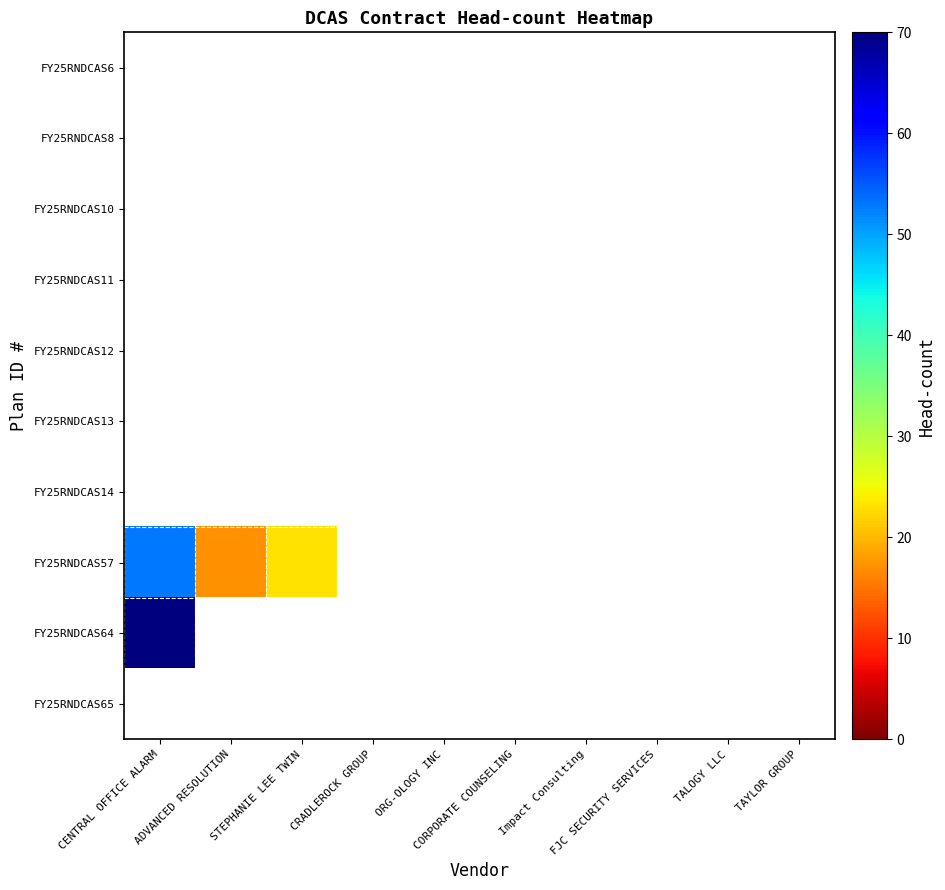

Count the number of categories in the chart.

10